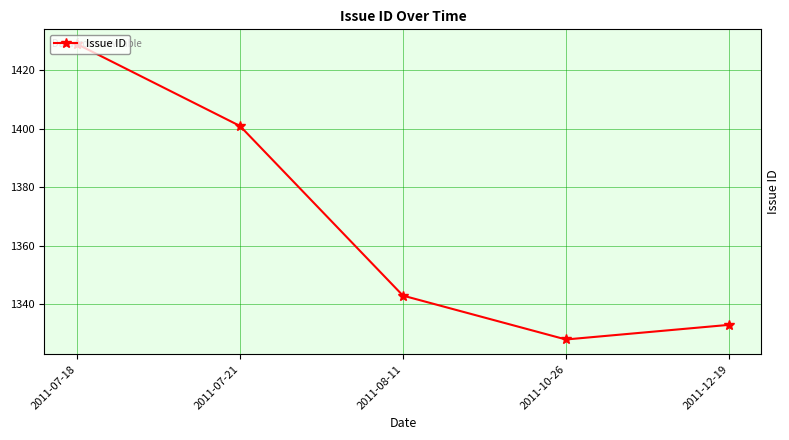

Rank the categories by value from lowest to highest.

2011-10-26, 2011-12-19, 2011-08-11, 2011-07-21, 2011-07-18